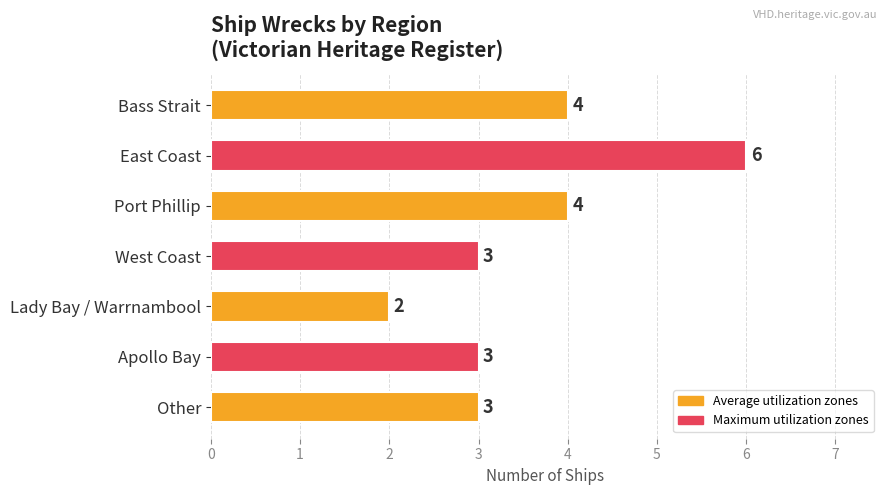

What is the value of the 5th bar from the top?

2